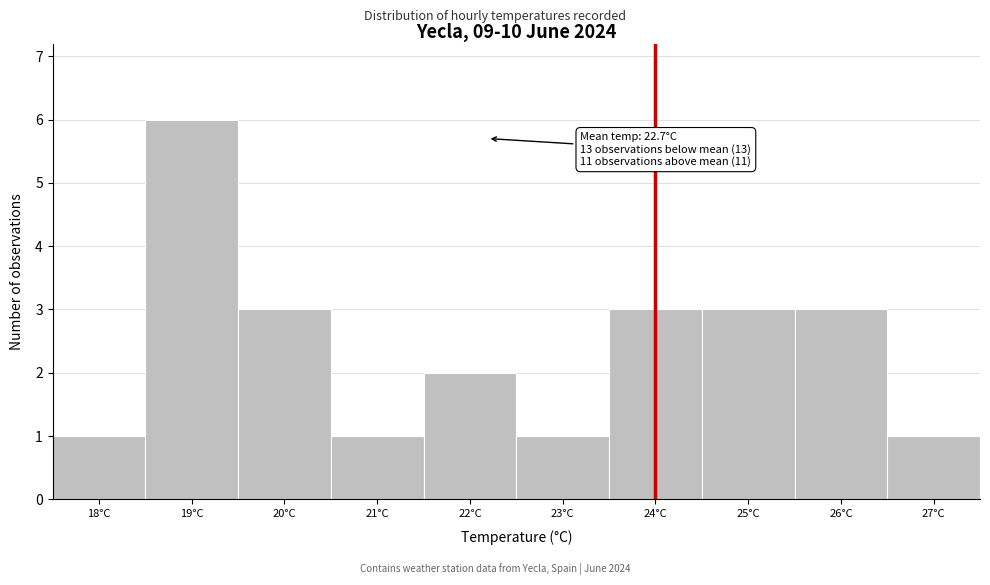

Reading left to right, extract all data points from this chart.

18°C=1	19°C=6	20°C=3	21°C=1	22°C=2	23°C=1	24°C=3	25°C=3	26°C=3	27°C=1